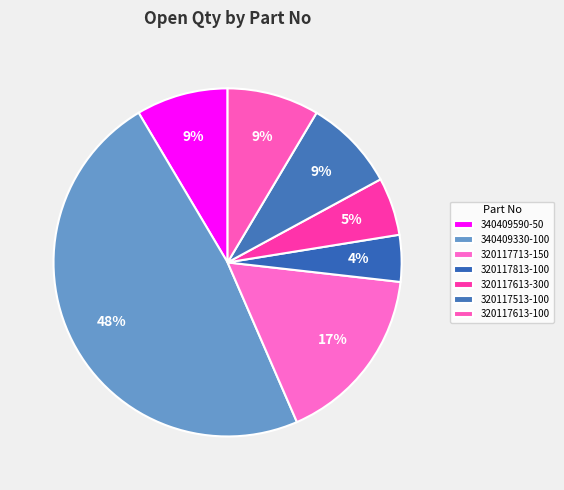

What percentage is the 340409590-50 slice, to the nearest percent?

9%